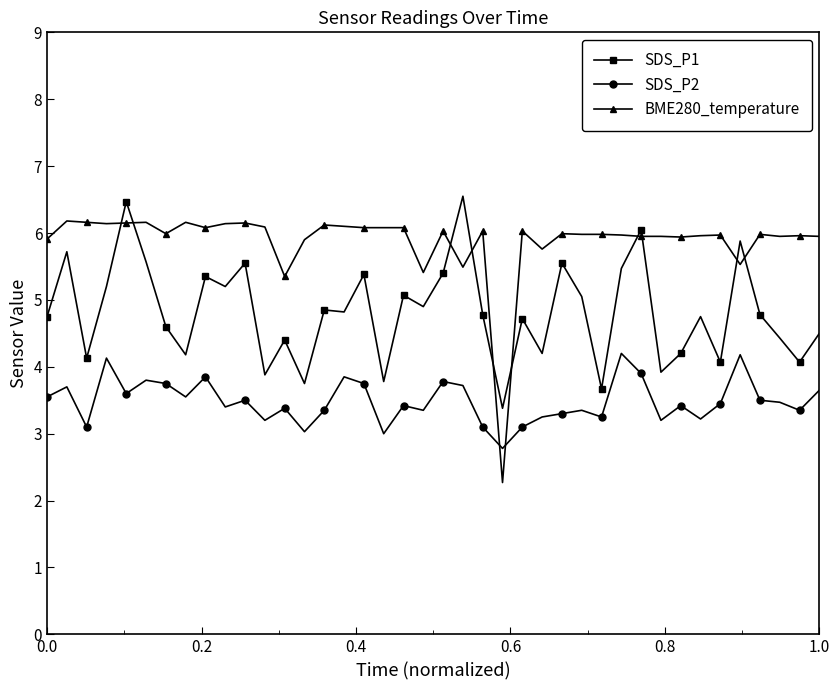

Which series has the largest total across all categories?

BME280_temperature